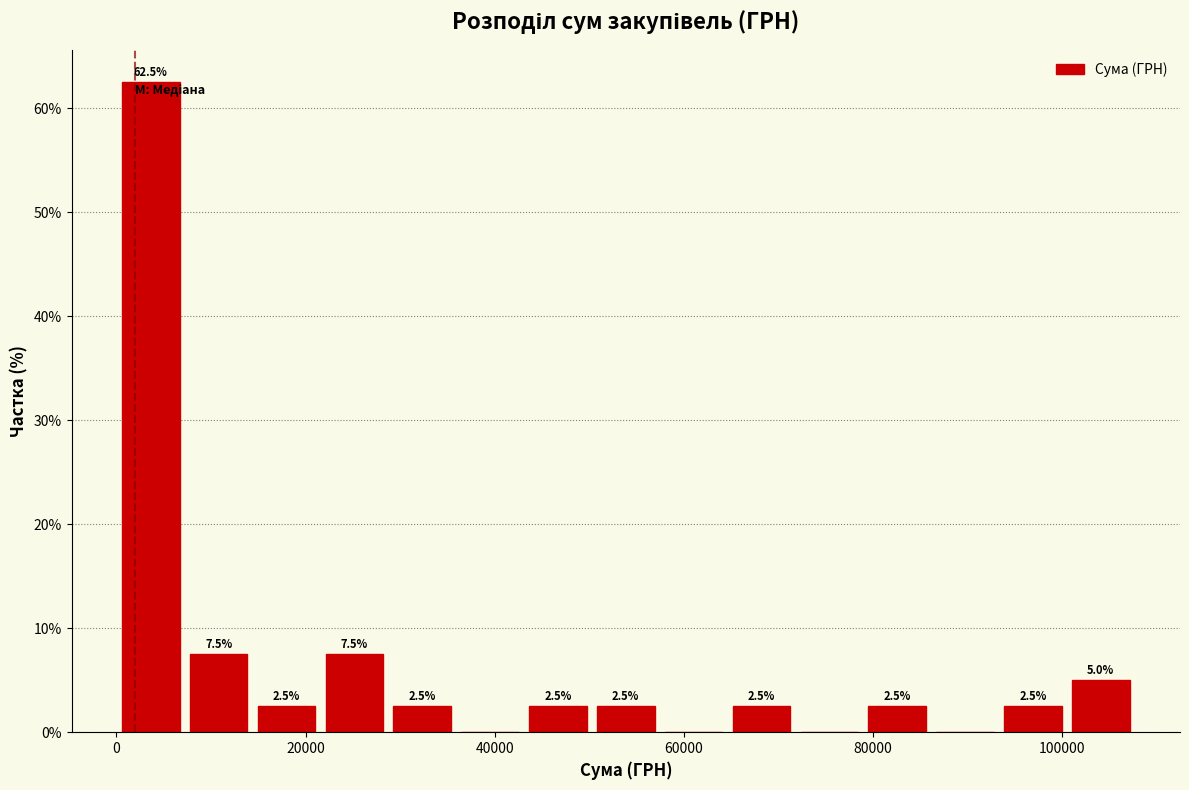

Around what value on the x-axis is the tallest bar? Give the approximate position of its centre, as read against the axis.

4000